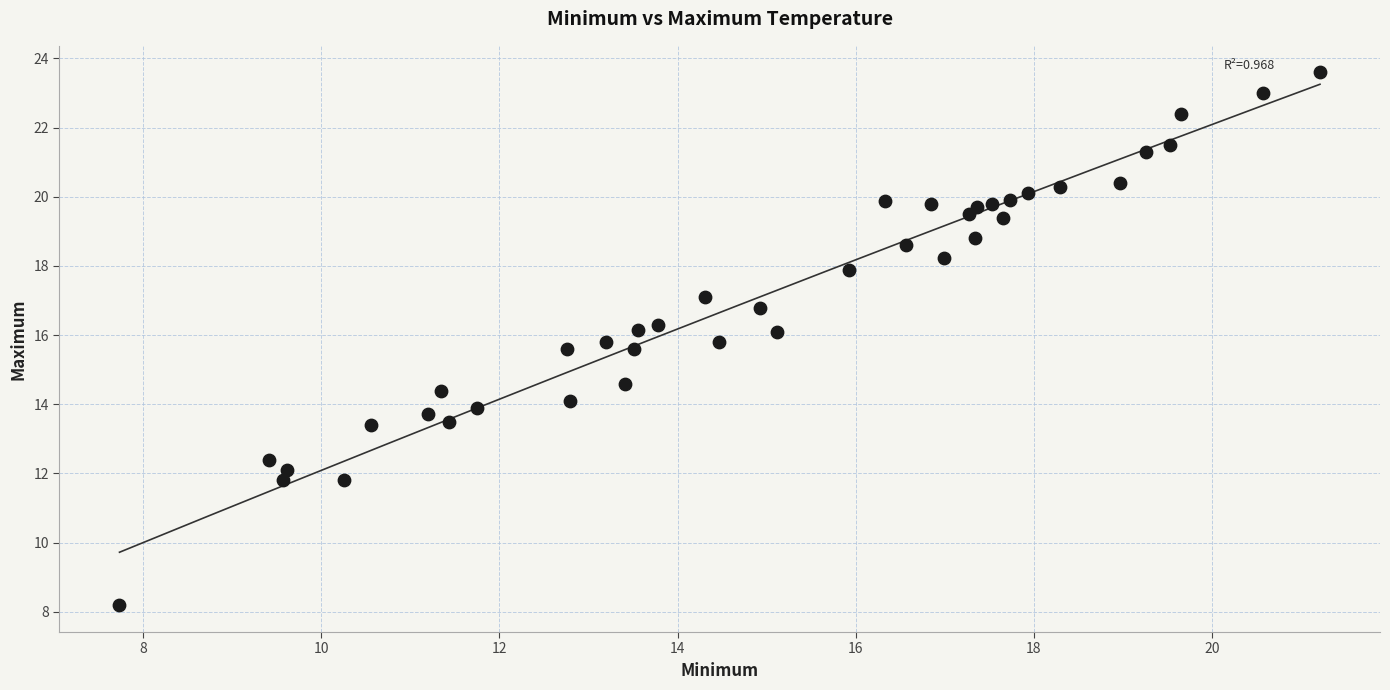

What is the range of X values (max minus min)?

13.5